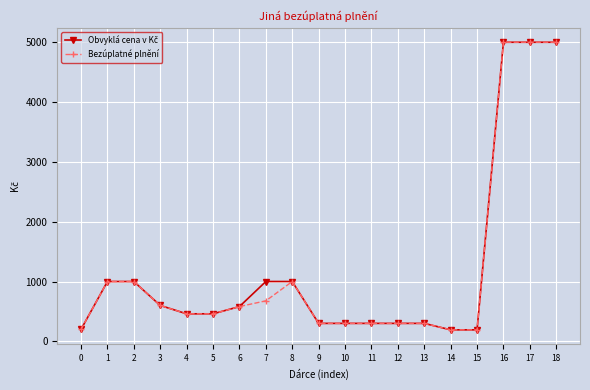

What is the minimum value for Bezúplatné plnění?

192